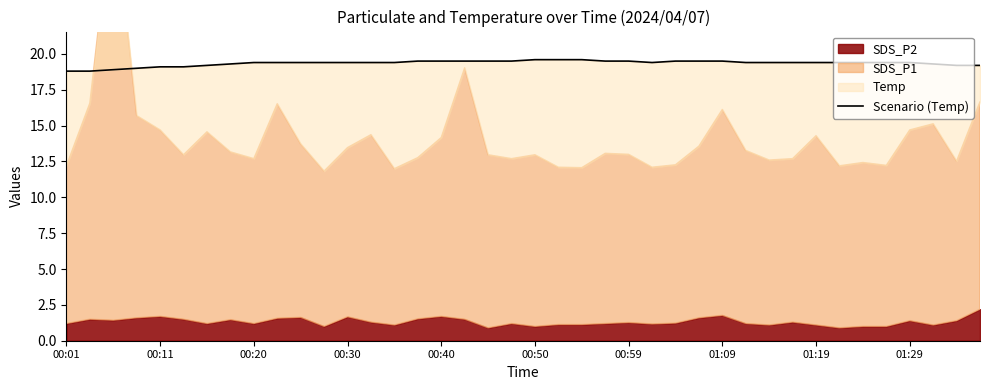

What is the difference between the maximum and minimum values?

0.8